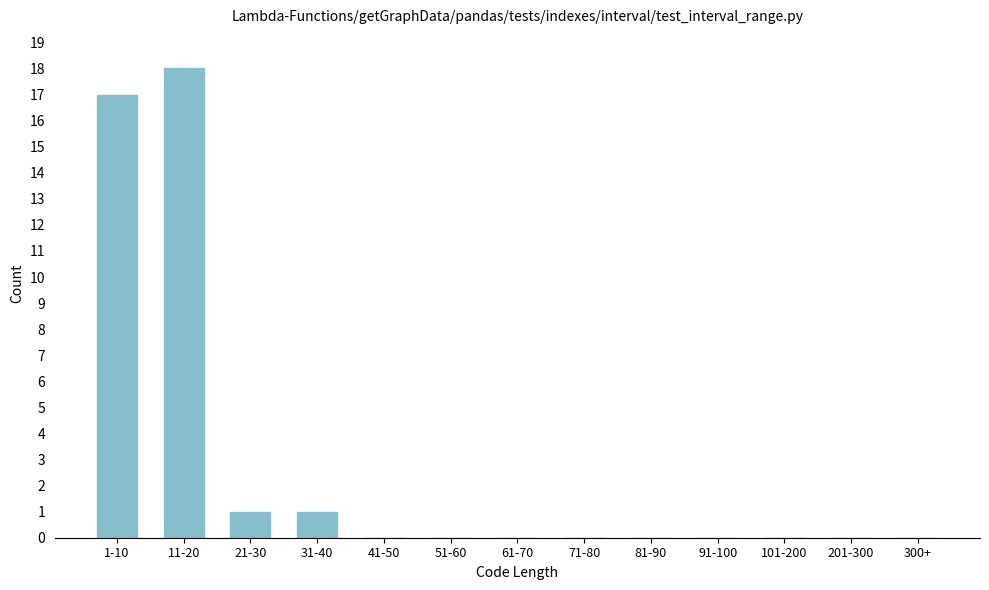

Reading left to right, transcribe all the data shown in this chart.

1-10=17	11-20=18	21-30=1	31-40=1	41-50=0	51-60=0	61-70=0	71-80=0	81-90=0	91-100=0	101-200=0	201-300=0	300+=0